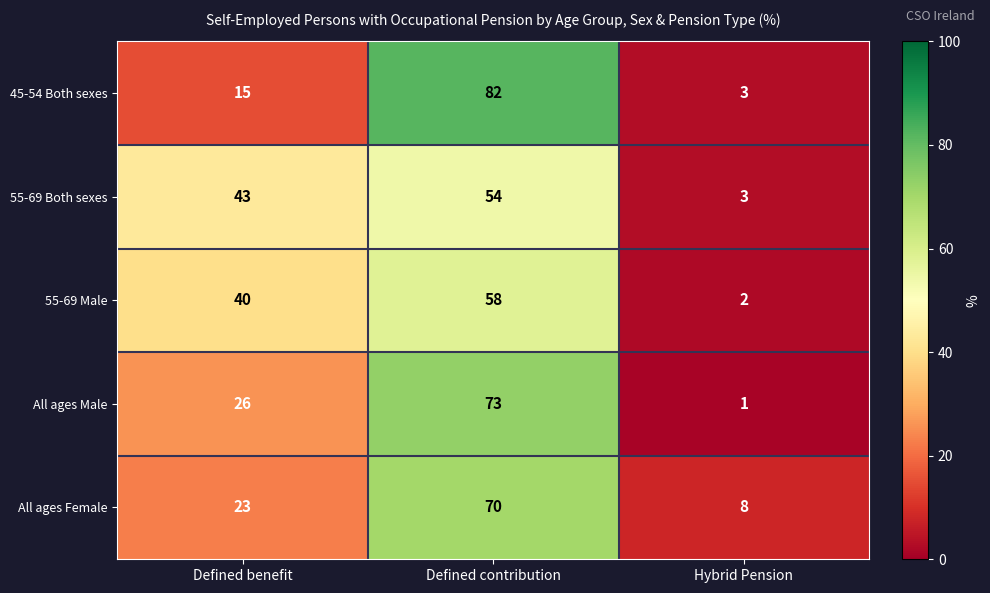

What is the total value across all series at Defined contribution?

337